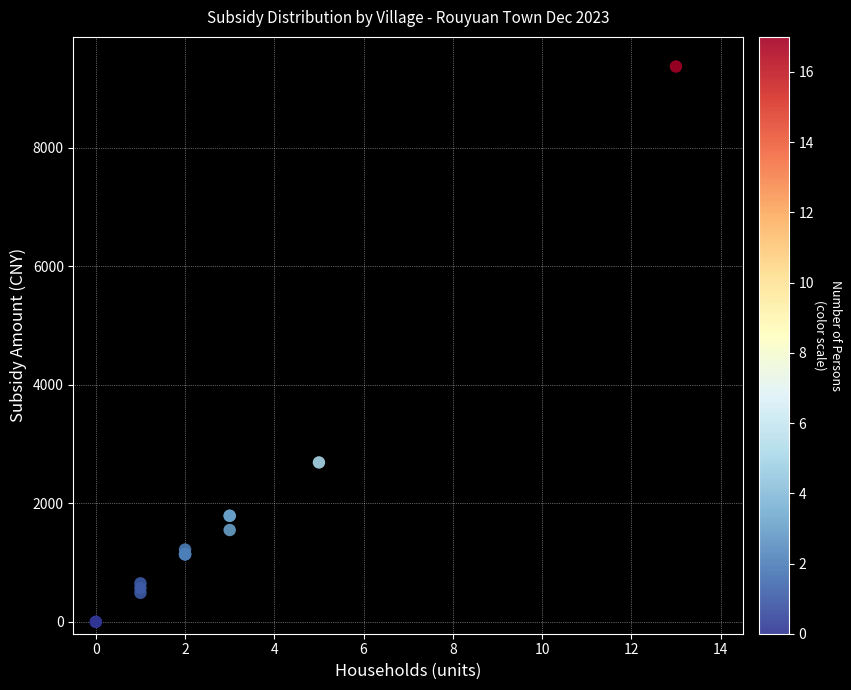

What Y value in the scatter plot is closest to 4685?

2690